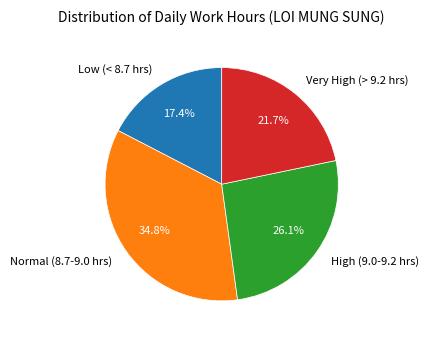

What portion of the pie excludes Very High (> 9.2 hrs)?

78.3%